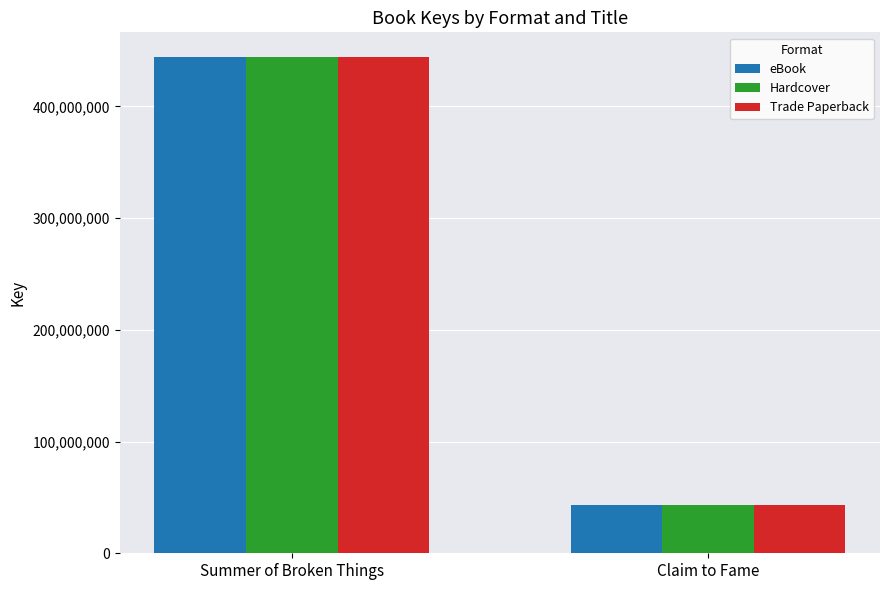

What is the average value of the Hardcover series?

243458762